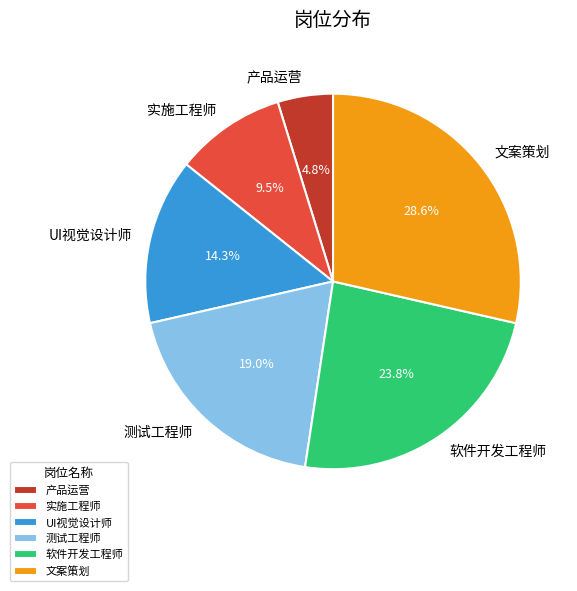

Rank the categories by value from lowest to highest.

产品运营, 实施工程师, UI视觉设计师, 测试工程师, 软件开发工程师, 文案策划